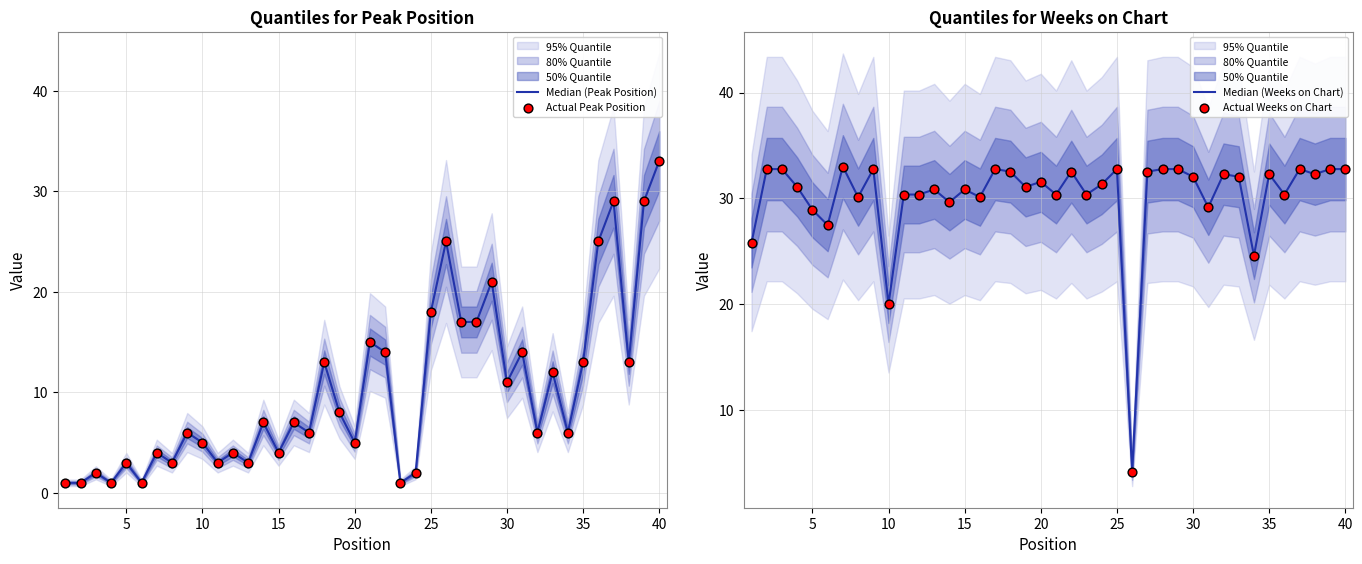

At how many categories does at least one series exceed 1?

40